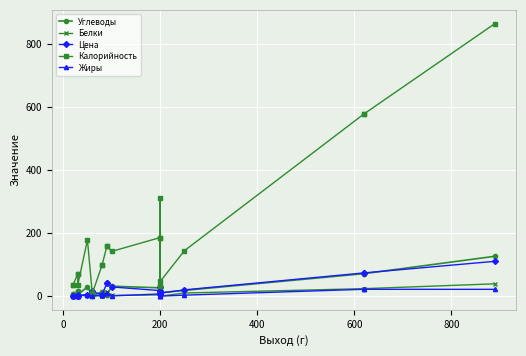

Reading left to right, what are all the values shown in this chart?

Углеводы: 6.7	6.7	14.8	14.8	5.0	29.1	2.0	13.3	13.3	2.6	2.6	31.5	26.4	7.5	26.4	7.5	29.5	11.1	18.2	71.3	71.3	126.5
Белки: 1.3	1.3	2.3	2.3	0.7	3.0	0.5	1.4	1.4	14.5	14.5	2.3	4.1	0.2	4.1	0.2	22.6	0.0	10.0	23.8	23.8	39.1
Цена: 1.8	1.8	2.1	2.1	2.7	3.5	15.0	4.2	4.2	40.9	40.9	29.2	17.6	7.1	17.6	7.1	30.5	9.5	20.0	73.7	73.7	110.5
Калорийность: 34.2	34.2	70.3	70.3	35.0	178.0	8.5	97.8	97.8	157.6	157.6	141.8	185.8	31.7	185.8	31.7	309.6	46.7	144.2	577.4	577.4	863.8
Жиры: 0.2	0.2	0.2	0.2	1.0	5.0	0.1	4.3	4.3	9.9	9.9	0.8	7.1	0.1	7.1	0.1	11.3	0.2	3.2	21.8	21.8	21.6